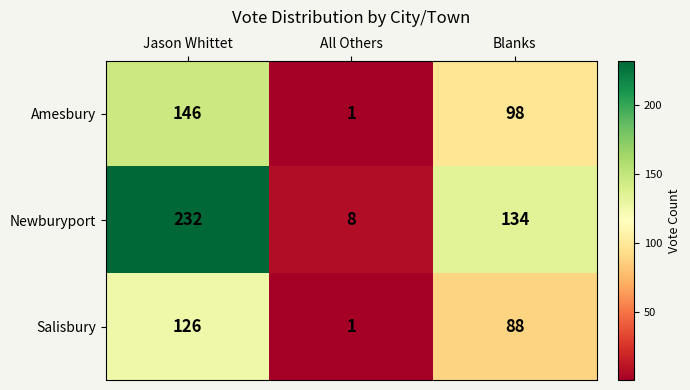

Count the number of data series in this chart.

3